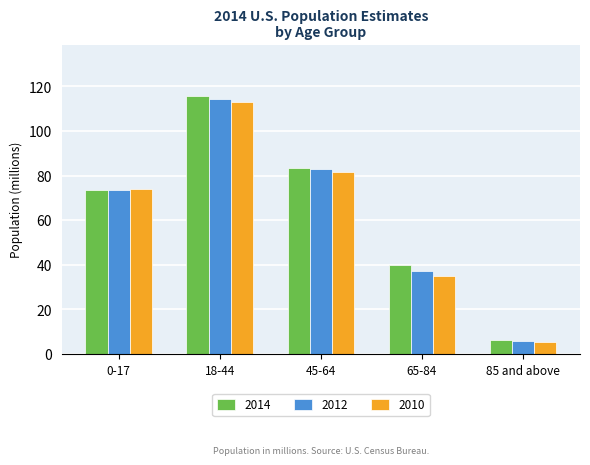

Which series has the largest range (max minus min)?

2014